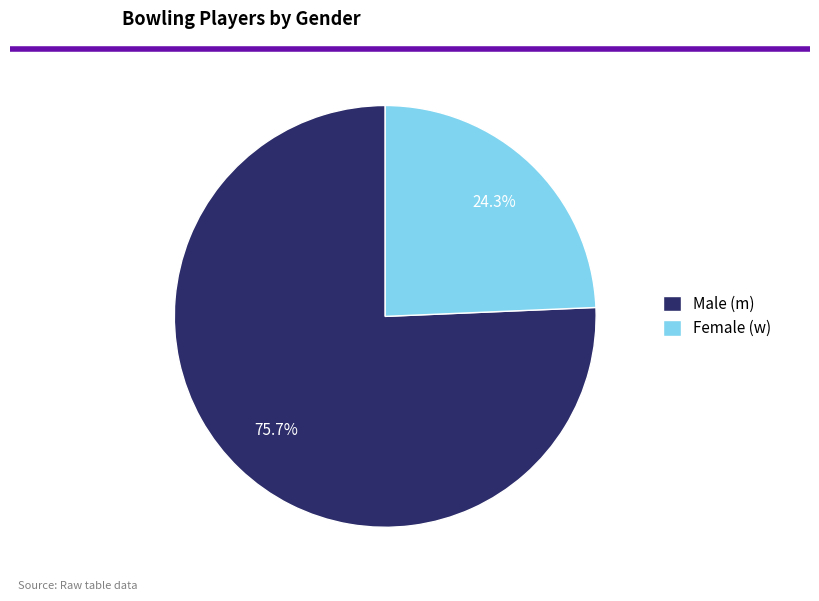

Is there a majority slice in this chart?

Yes